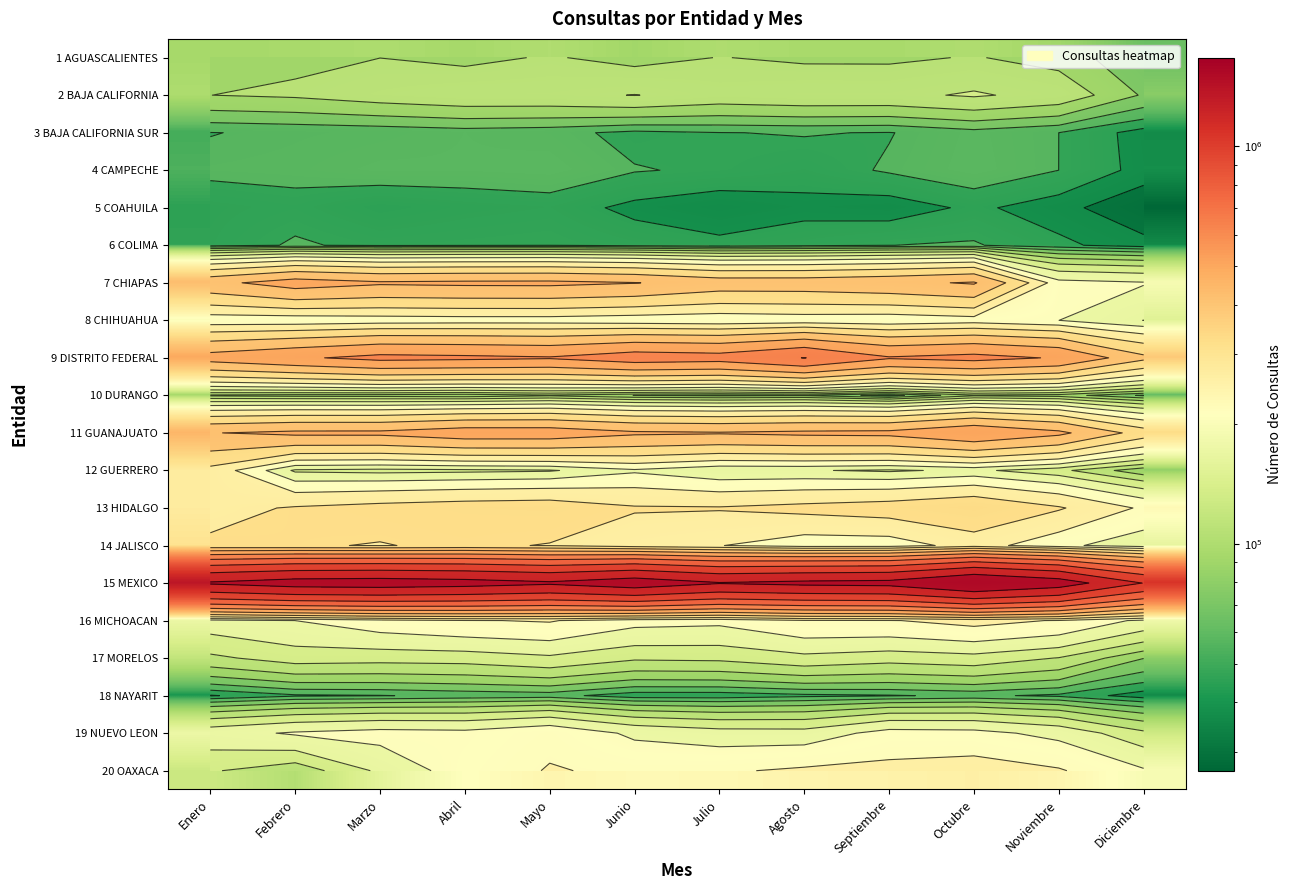

At how many categories does at least one series exceed 674705?

12